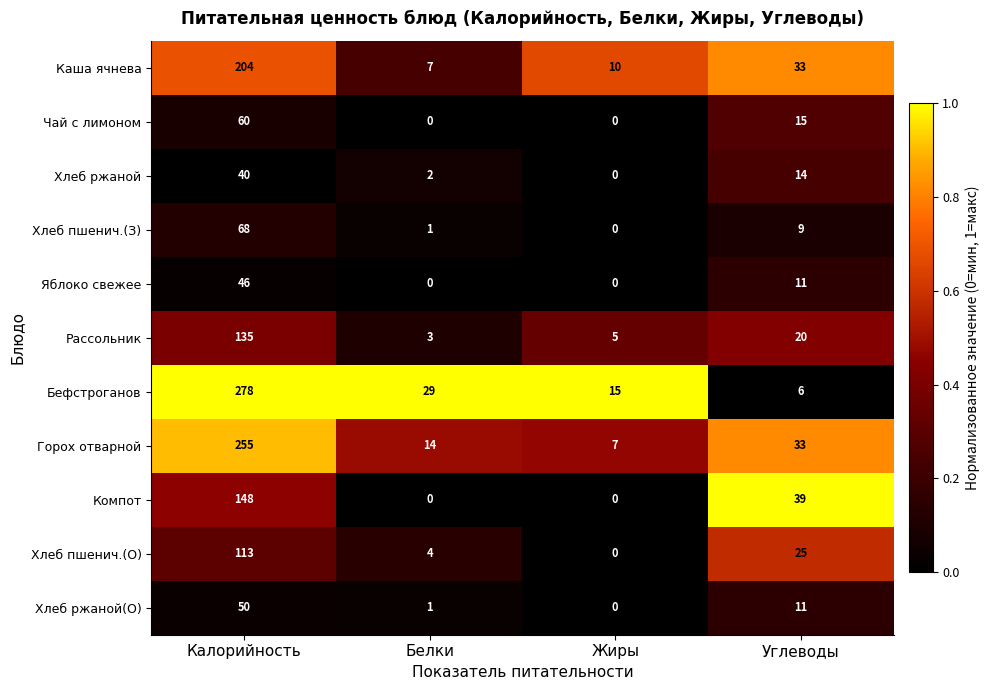

How many values in the Яблоко свежее series are below 11?

2